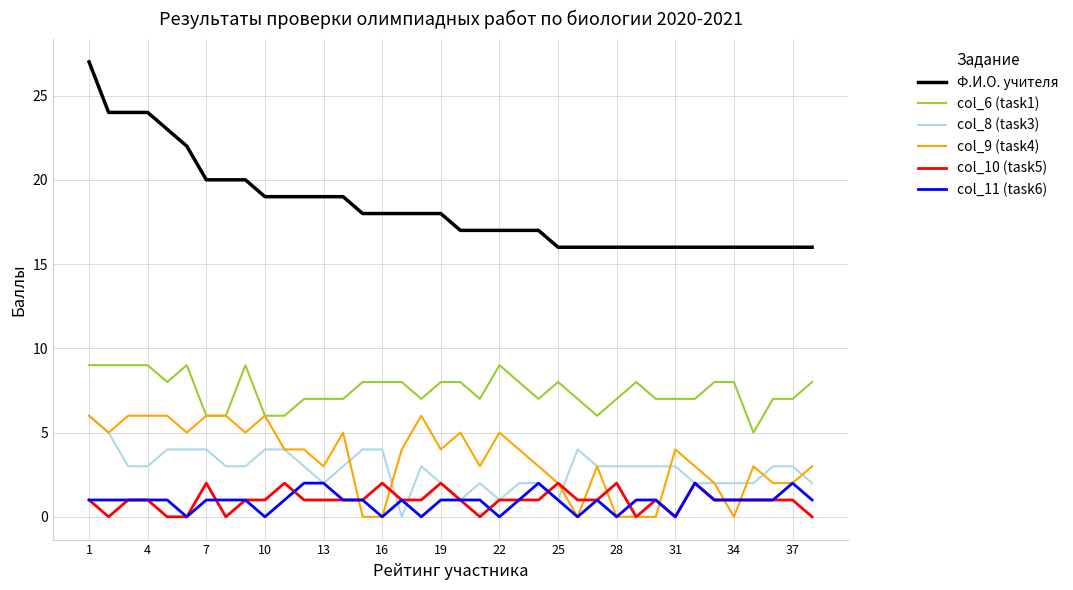

True or false: Ф.И.О. учителя and col_9 (task4) intersect in this chart.

False